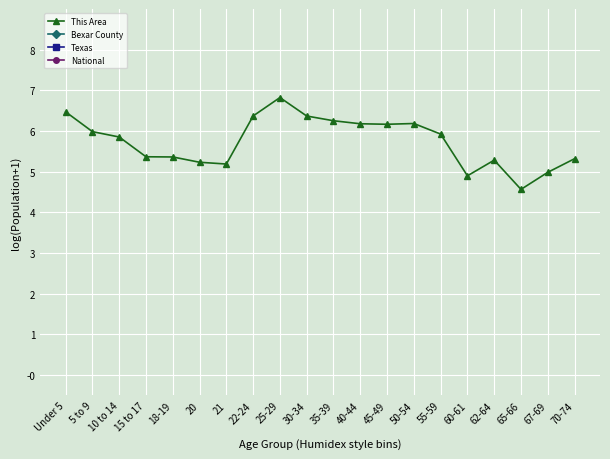

The value of This Area at 10 to 14 is 5.9. True or false?

True